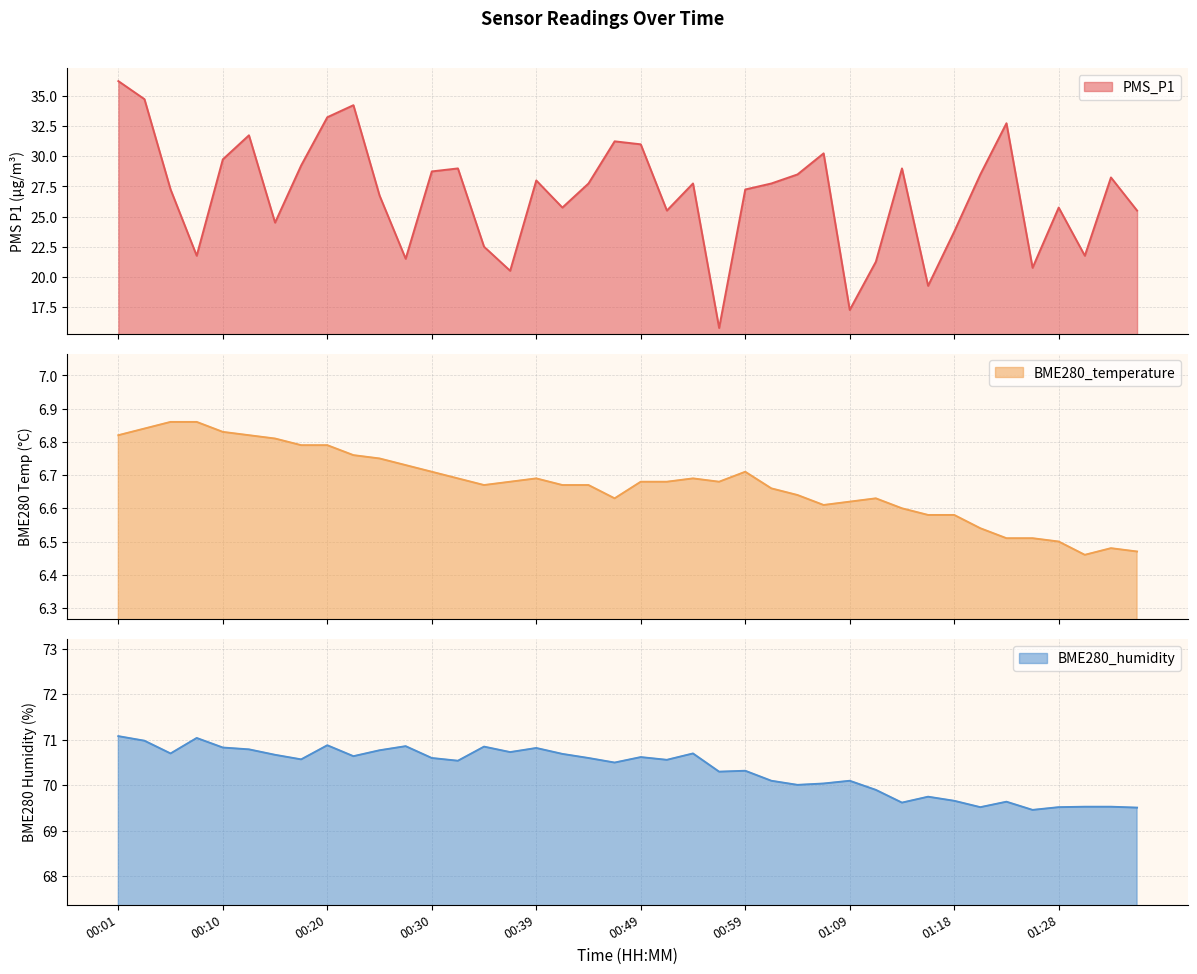

True or false: BME280_temperature and BME280_humidity cross at least once.

False